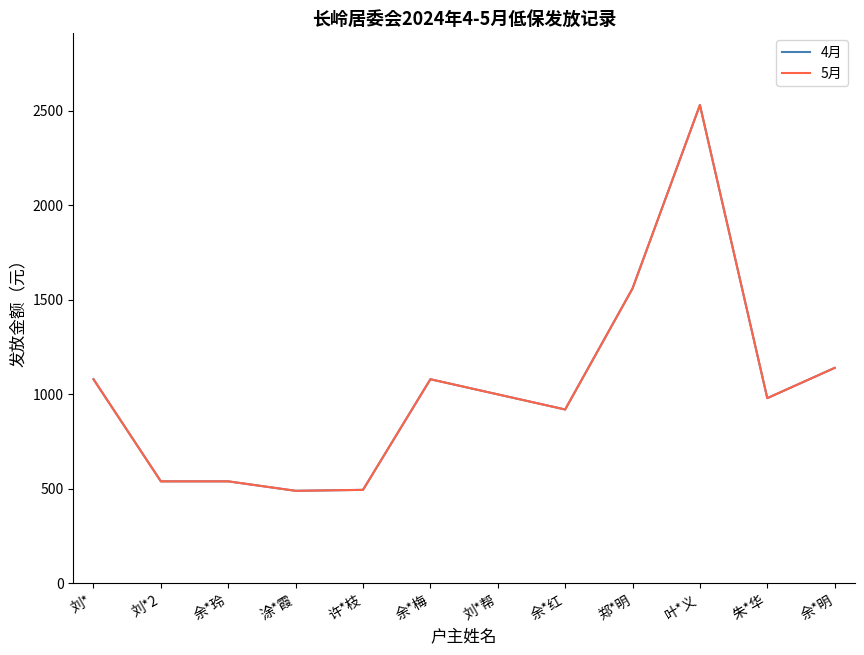

What is the difference between the maximum and minimum values in the 4月 series?

2040